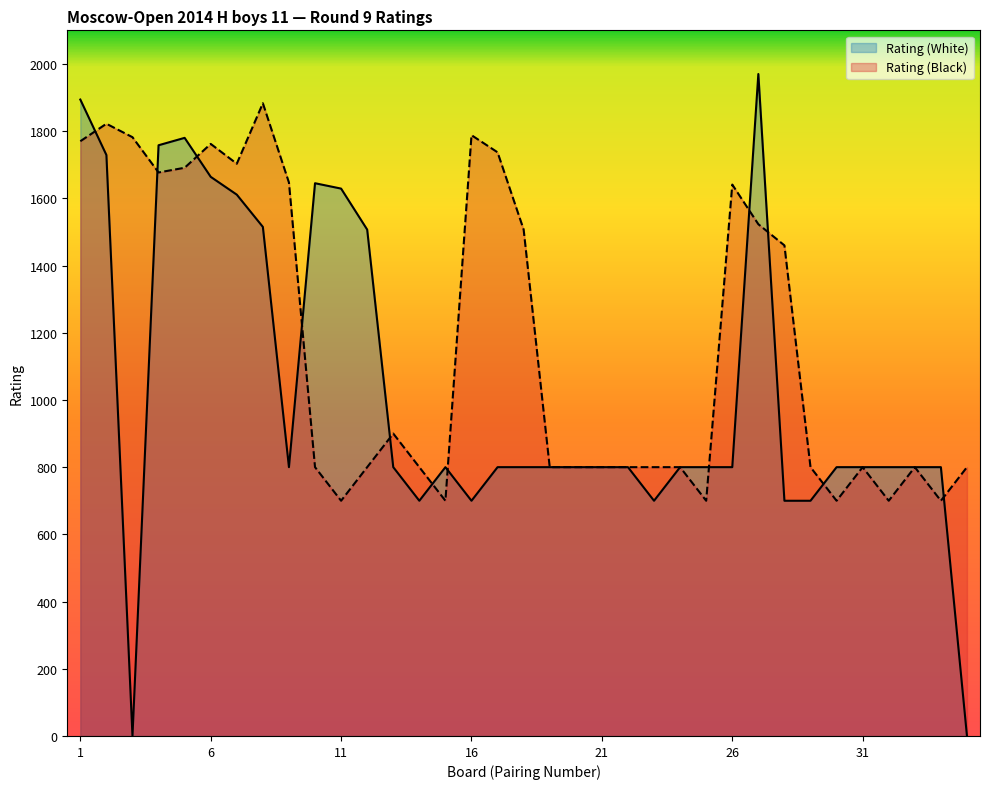

The Rating (Black) series shows 2669 at 3. True or false?

False